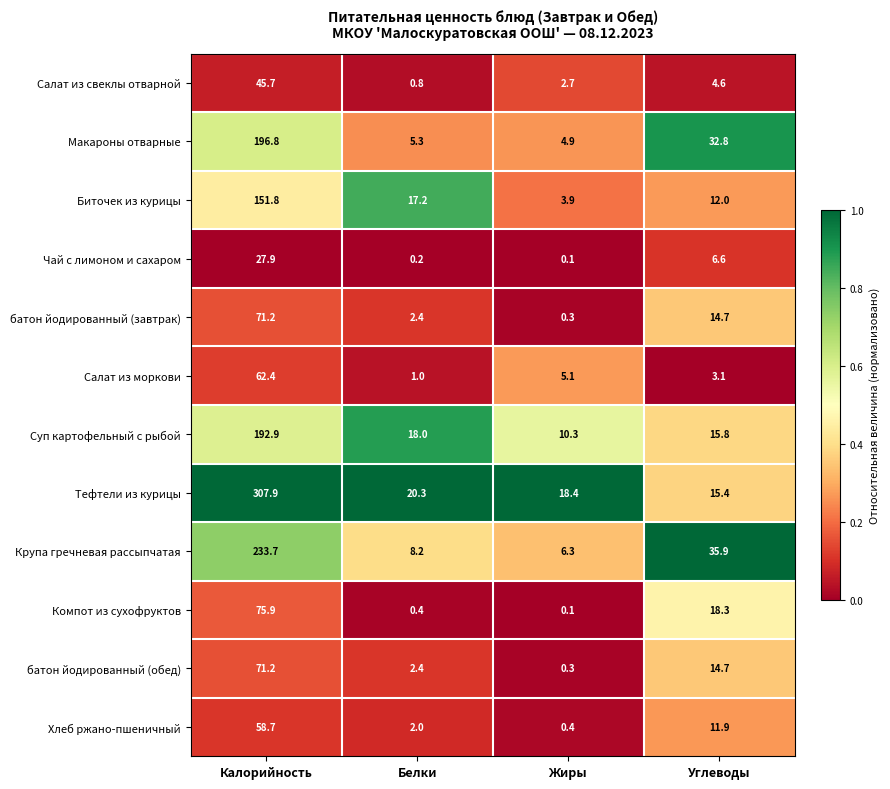

What is the sum of the Крупа гречневая рассыпчатая values at Калорийность and Белки?

241.9